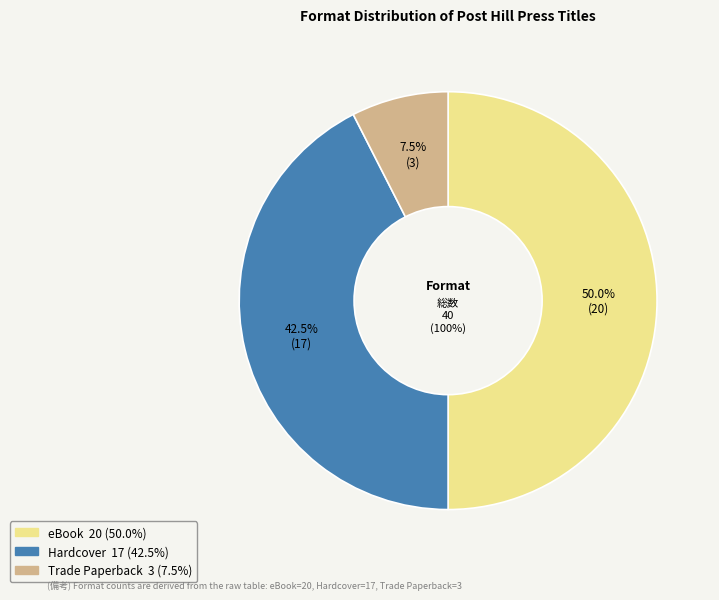

How many slices are in this pie chart?

3